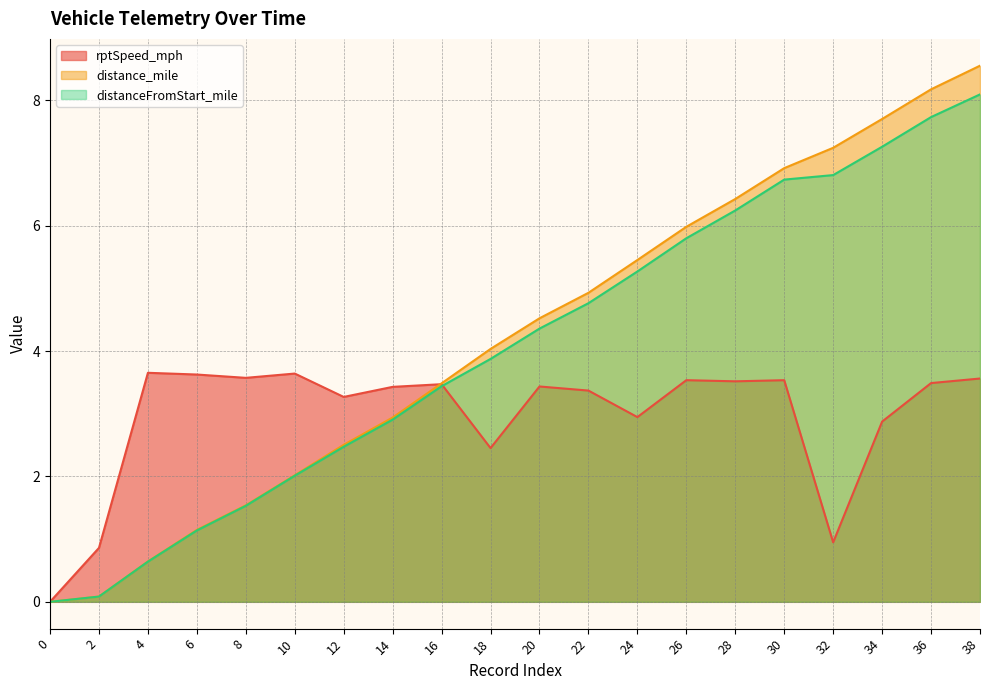

The rptSpeed_mph series shows 1.8 at 4. True or false?

False